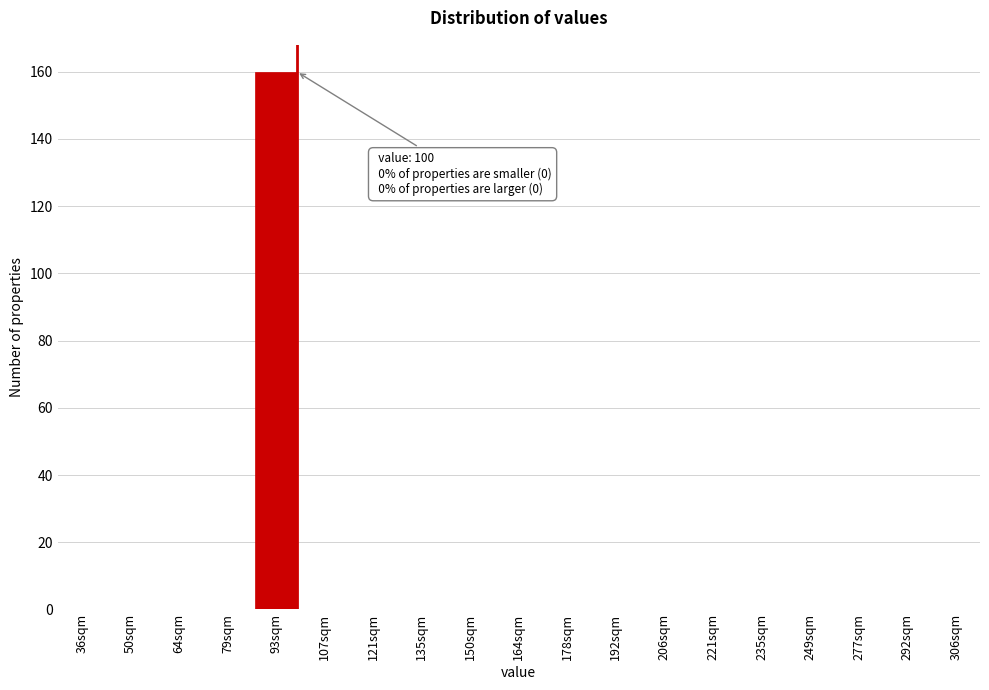

Reading left to right, what are all the values shown in this chart?

36sqm=0	50sqm=0	64sqm=0	79sqm=0	93sqm=160	107sqm=0	121sqm=0	135sqm=0	150sqm=0	164sqm=0	178sqm=0	192sqm=0	206sqm=0	221sqm=0	235sqm=0	249sqm=0	277sqm=0	292sqm=0	306sqm=0